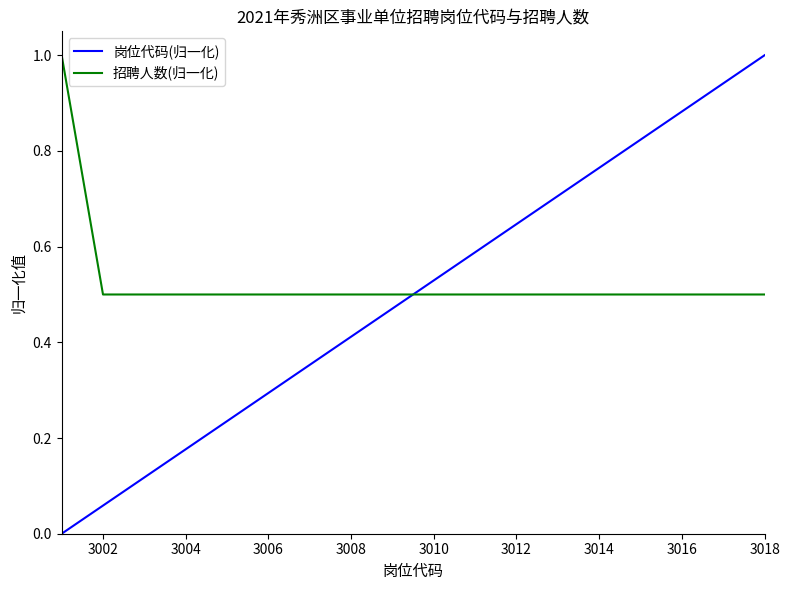

True or false: 招聘人数(归一化) and 岗位代码(归一化) intersect in this chart.

True